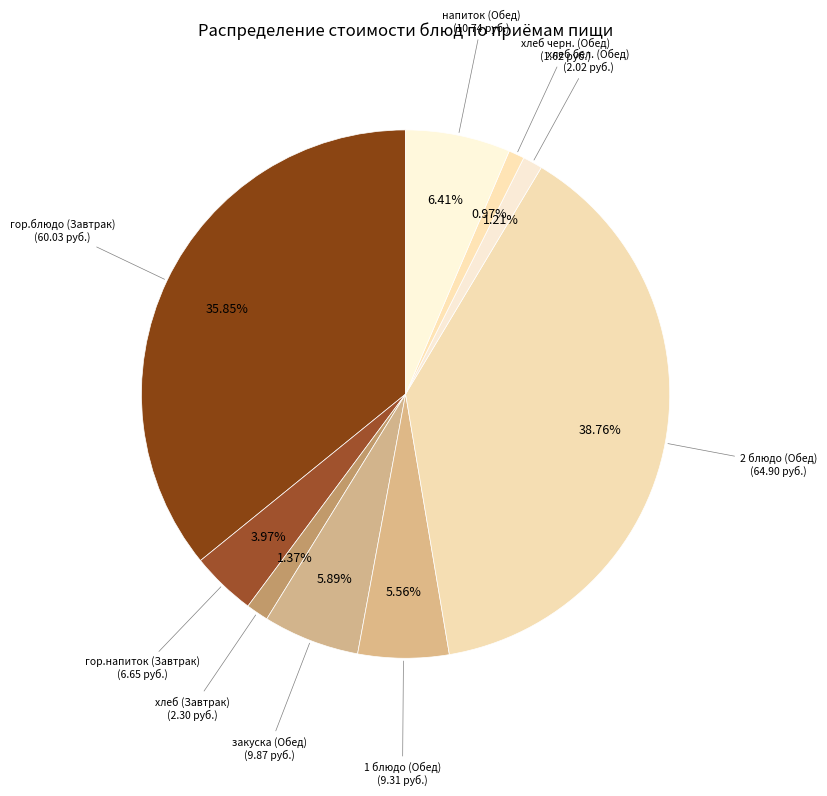

How many segments does this pie chart have?

9